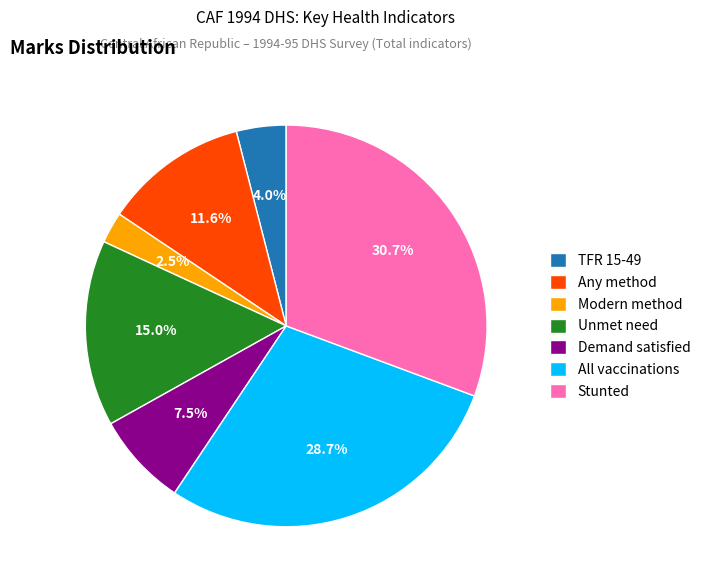

What is the total percentage of TFR 15-49 and Unmet need?

19.0%